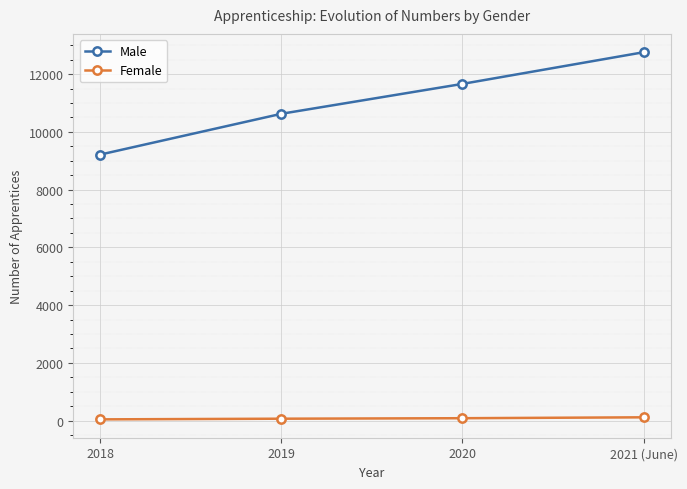

True or false: Female and Male intersect in this chart.

False